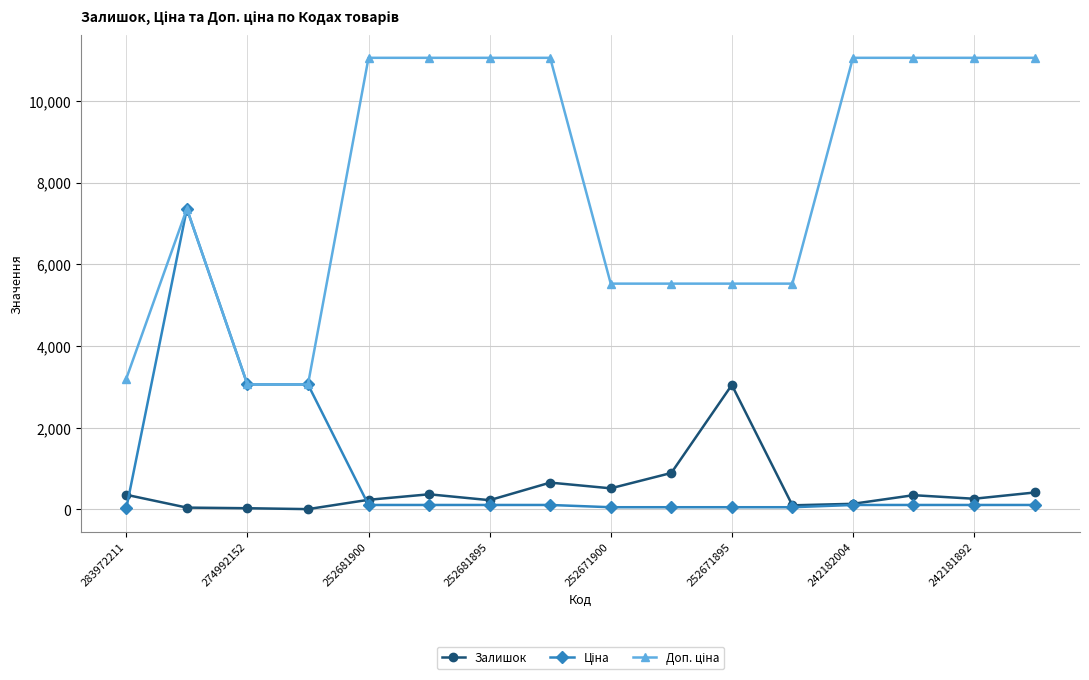

True or false: Залишок has more than 1 points higher than both neighbors.

True